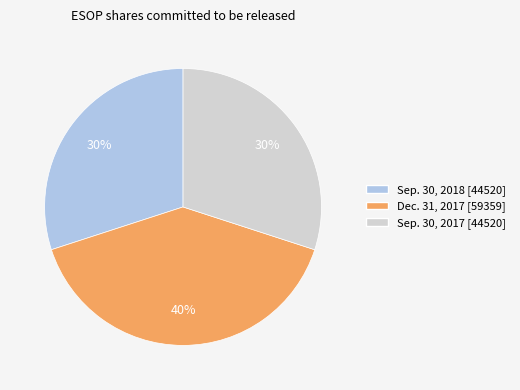

Count the number of slices in the pie.

3